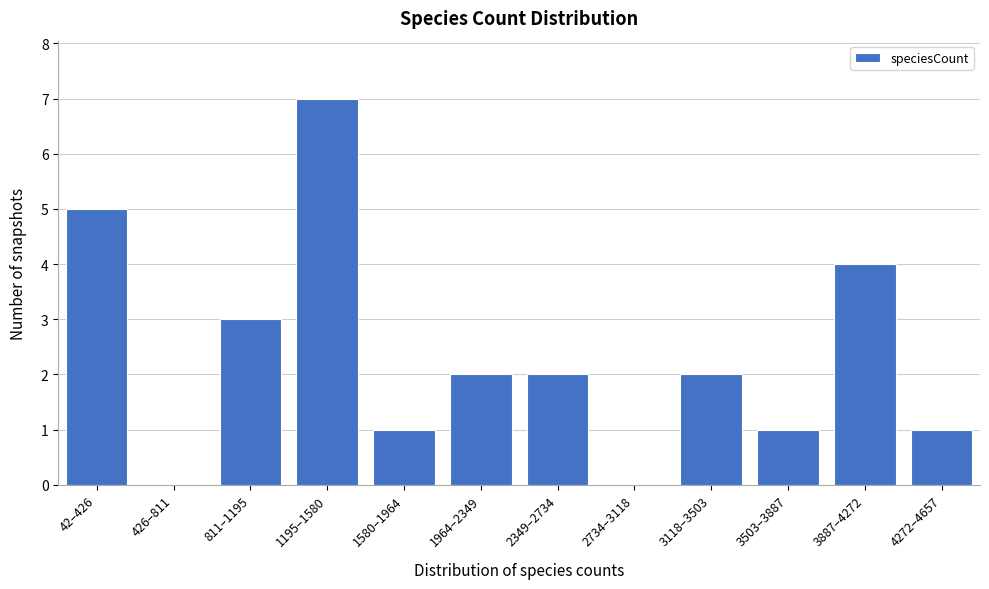

Reading left to right, extract all data points from this chart.

42–426=5	426–811=0	811–1195=3	1195–1580=7	1580–1964=1	1964–2349=2	2349–2734=2	2734–3118=0	3118–3503=2	3503–3887=1	3887–4272=4	4272–4657=1